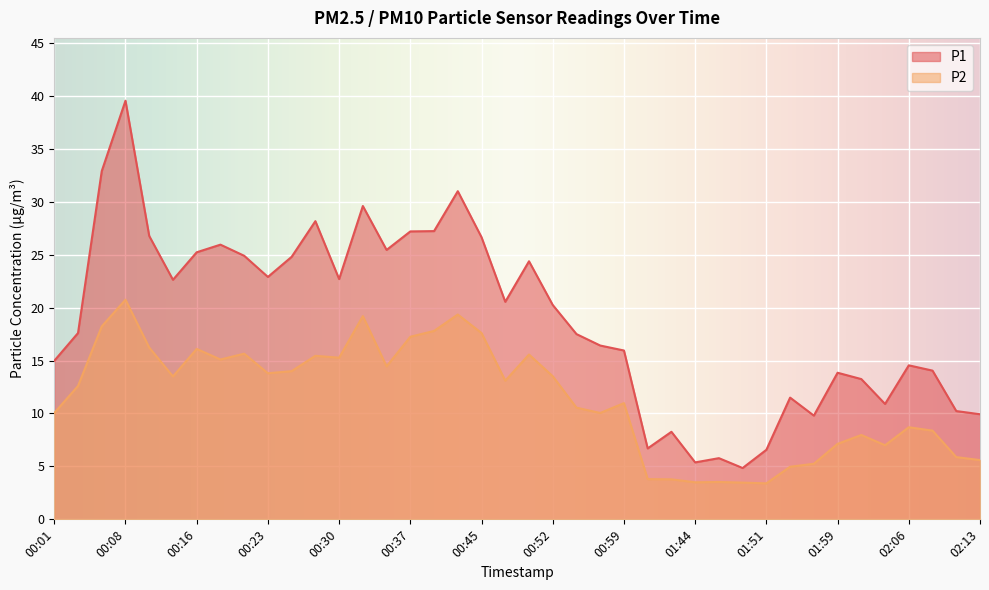

Rank the series by their average value, from lowest to highest.

P2, P1